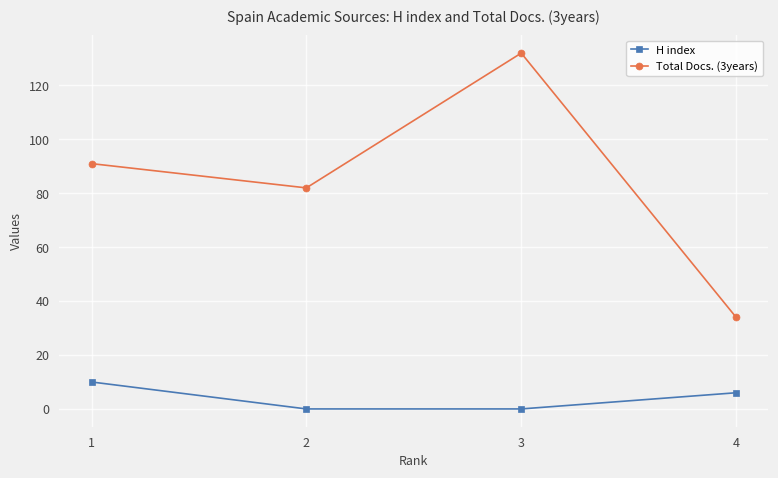

True or false: Total Docs. (3years) and H index cross at least once.

False